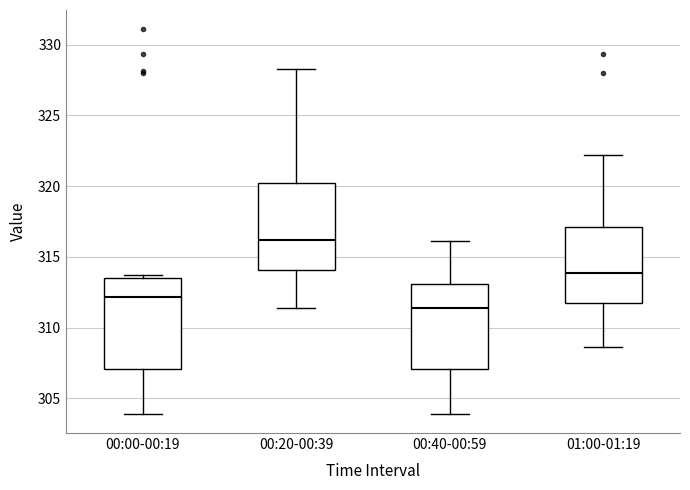

Reading left to right, transcribe this box plot: for each box, give where its median line is, the range the box spans, and where its two whiskers end, as read against the y-axis. The values are not printed on the chart, so give them approximately, as read against the axis.

00:00-00:19: median 312.0, box 307.0 to 313.5, whiskers 304.0 to 313.5 (just above the box's upper edge)
00:20-00:39: median 316.0, box 314.0 to 320.5, whiskers 311.5 to 328.5
00:40-00:59: median 311.5, box 307.0 to 313.0, whiskers 304.0 to 316.0
01:00-01:19: median 314.0, box 311.5 to 317.0, whiskers 308.5 to 322.0